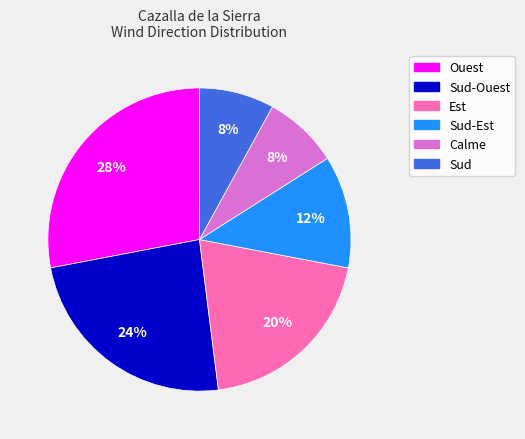

Is there any slice that represents more than half of the pie?

No